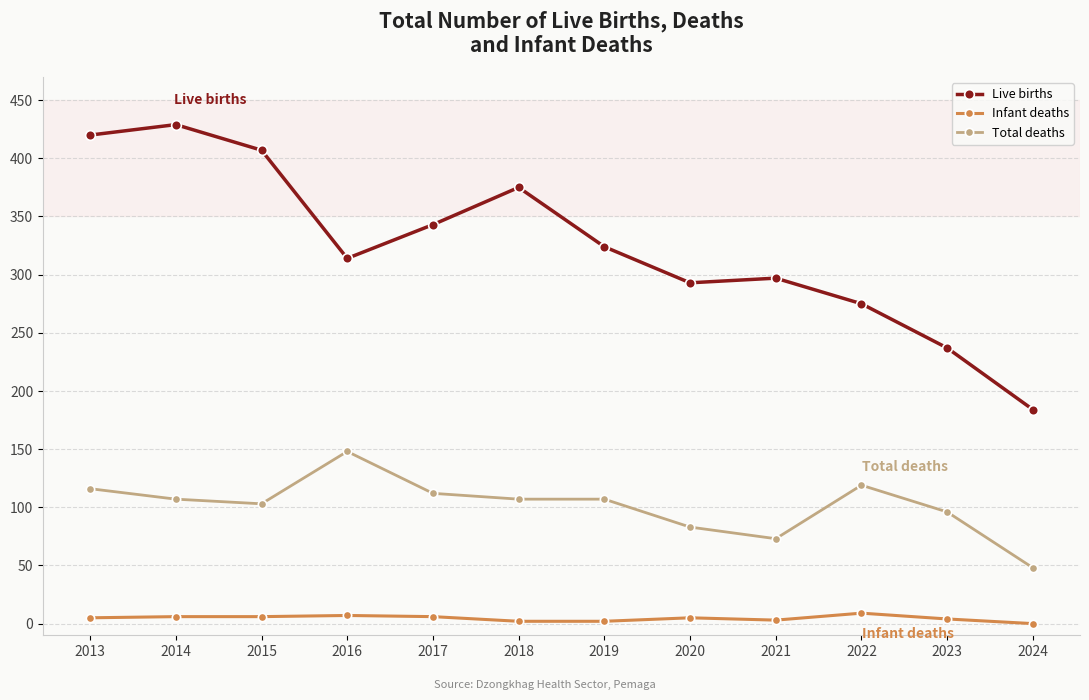

At which category does Total deaths reach its first local valley?

2015